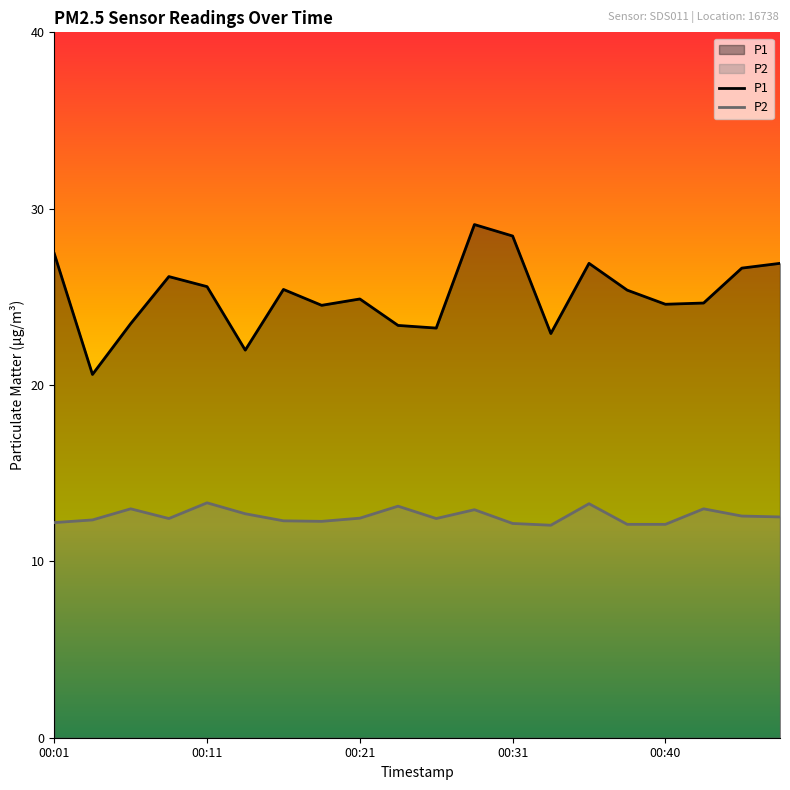

What is the spread (max minus min) of values at 00:04?

8.3